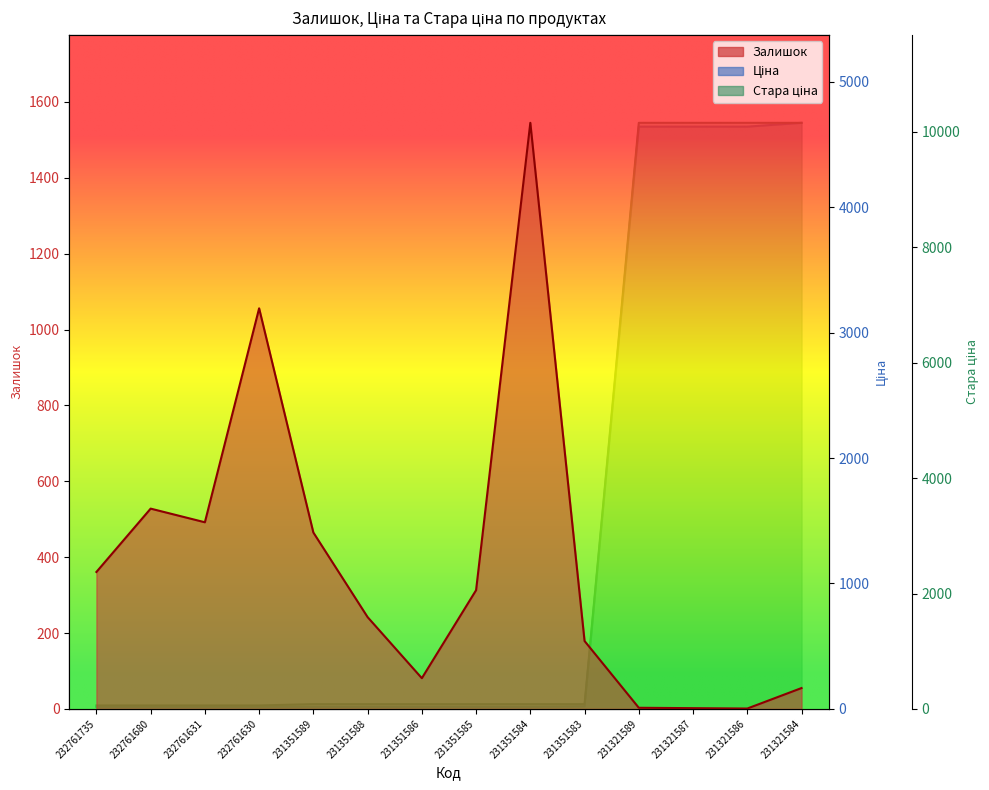

Is the value of Стара ціна at 231351588 greater than the value of Залишок at 232761735?

No